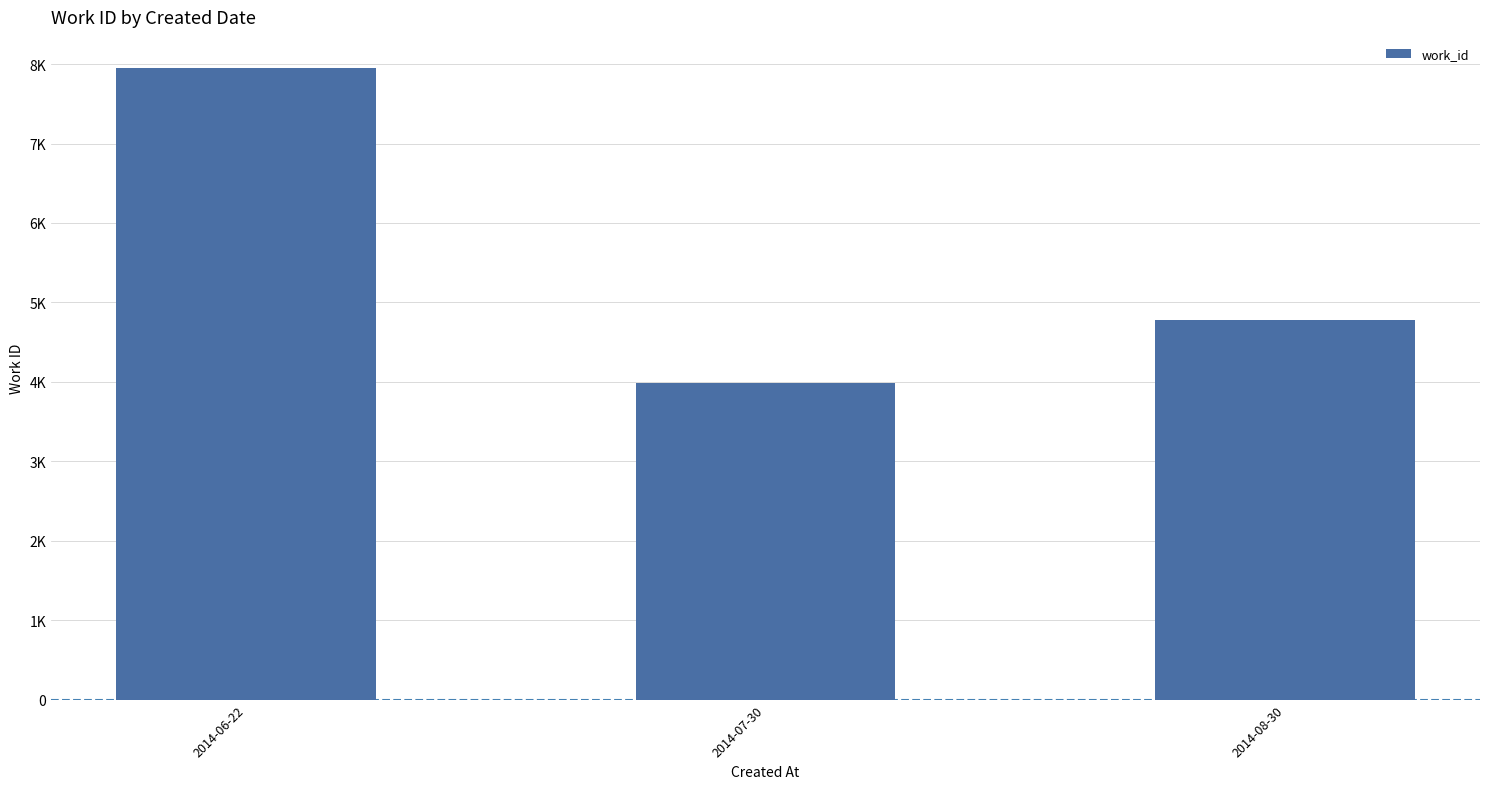

Which category has the lowest value across all series?

2014-07-30